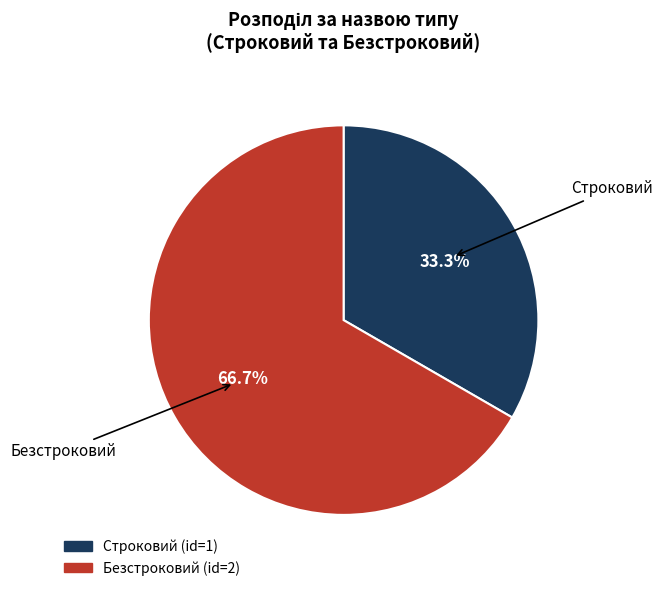

To the nearest percent, what is the combined percentage of Безстроковий and Строковий?

100%